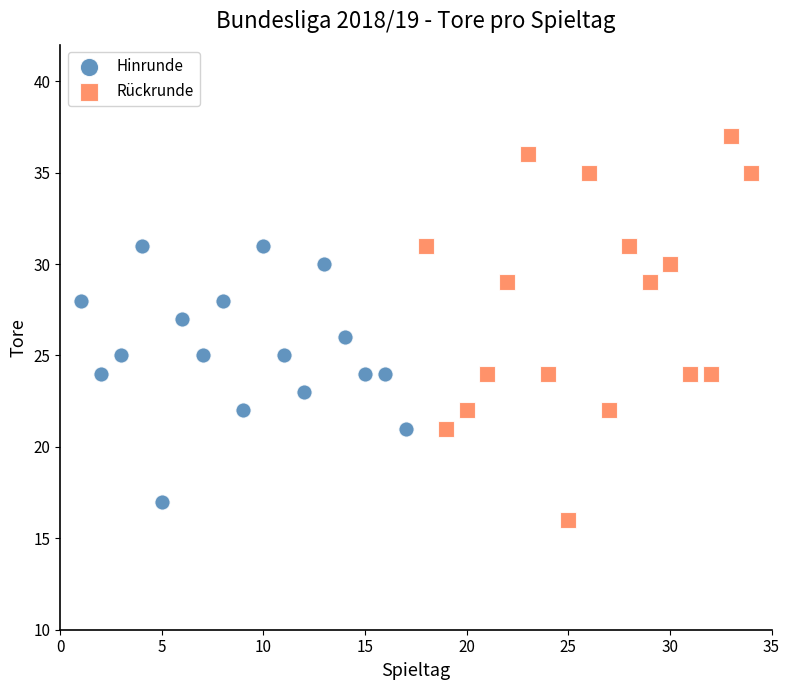

Which series contains the highest Y value?

Rückrunde